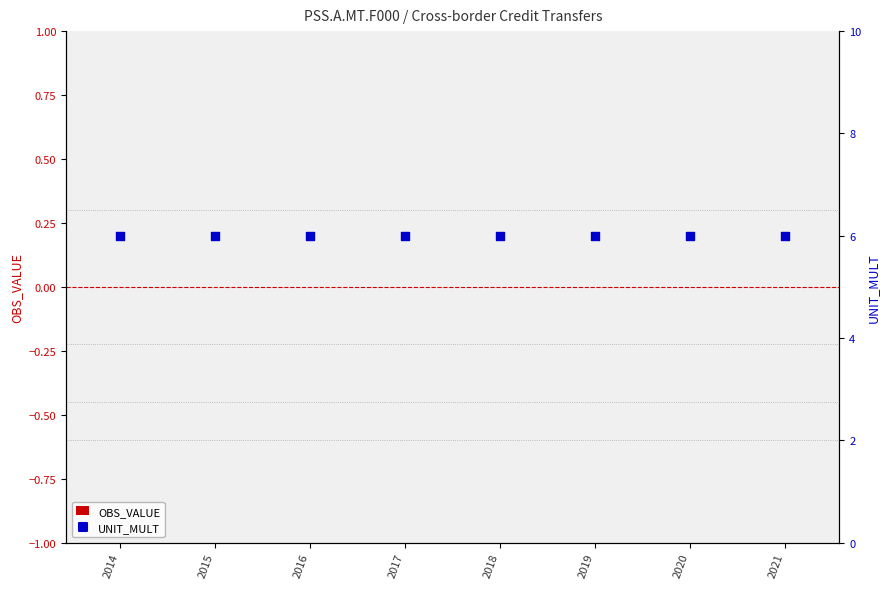

What are all the series names shown in the legend?

OBS_VALUE, UNIT_MULT